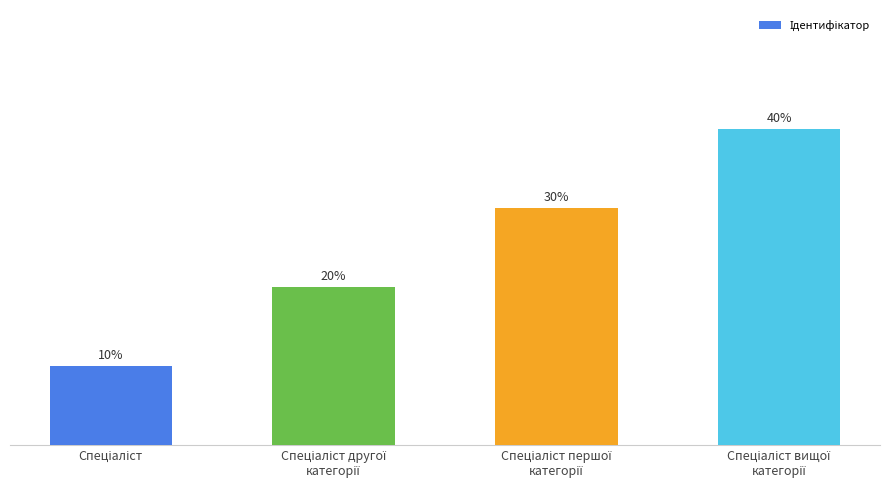

Are the bars horizontal?

No